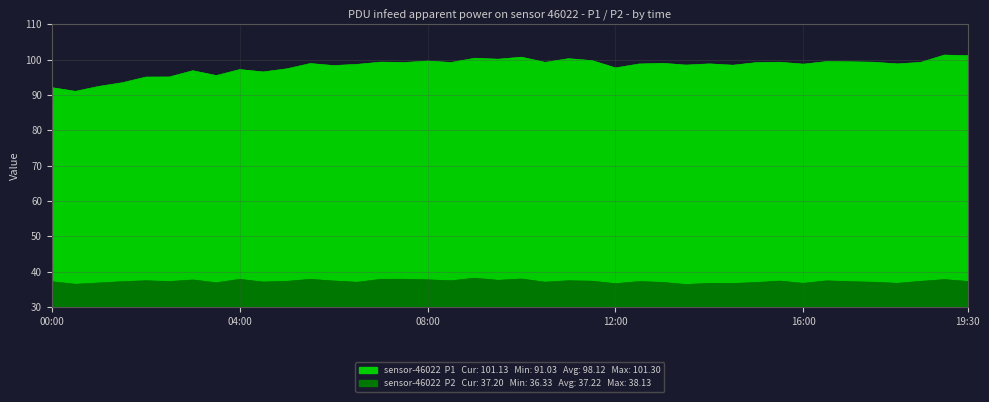

What value does the P2 series have at 01:00?

36.8